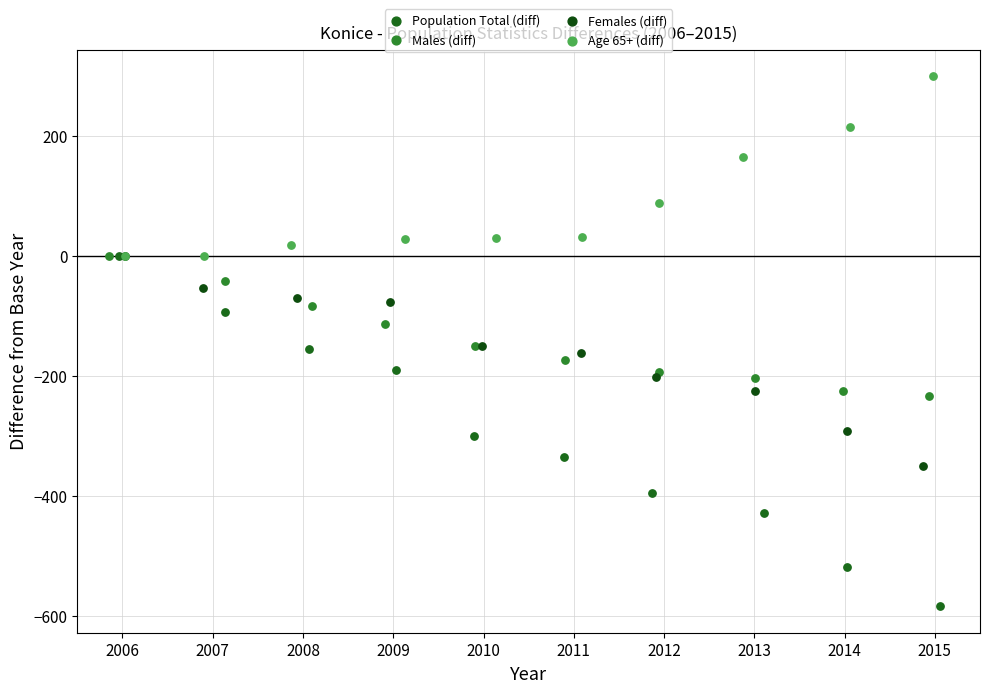

Which series contains the highest Y value?

Age 65+ (diff)